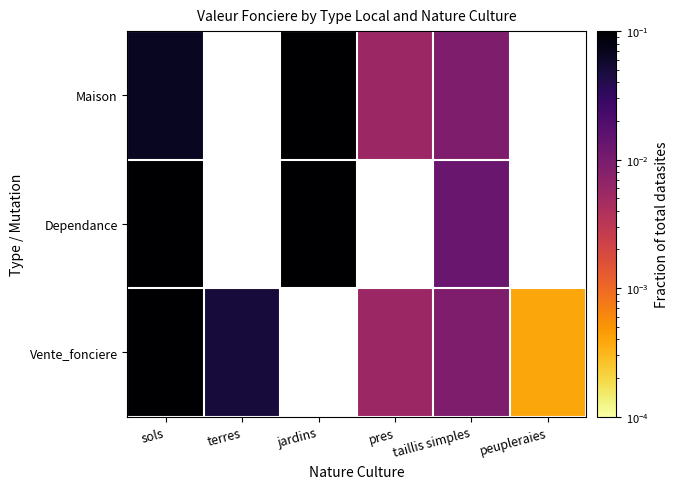

Count the number of data series in this chart.

3